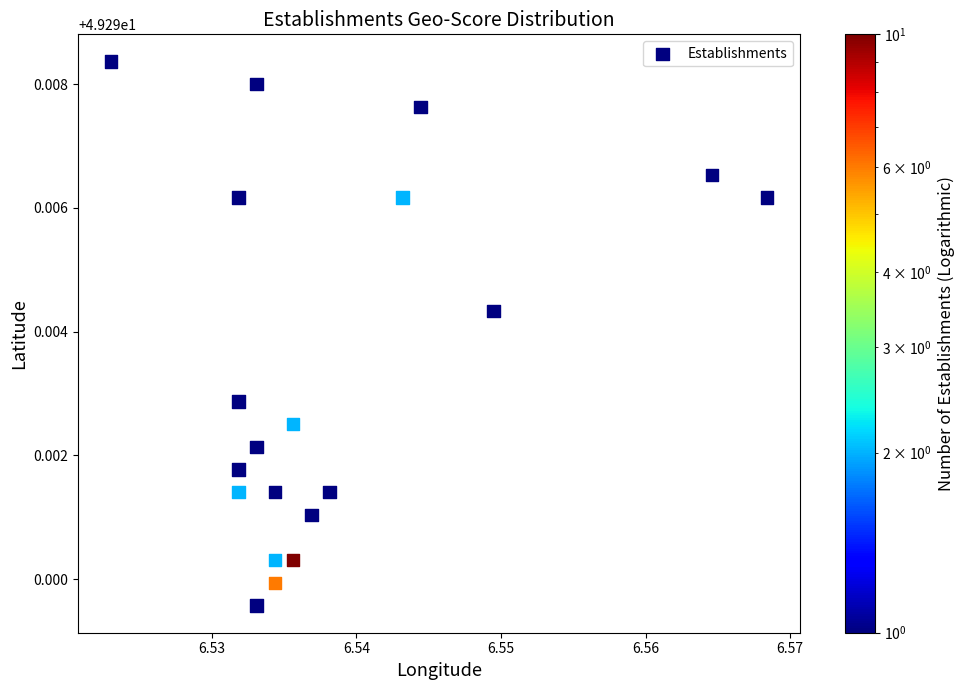

How many points are shown in the scatter plot?

20